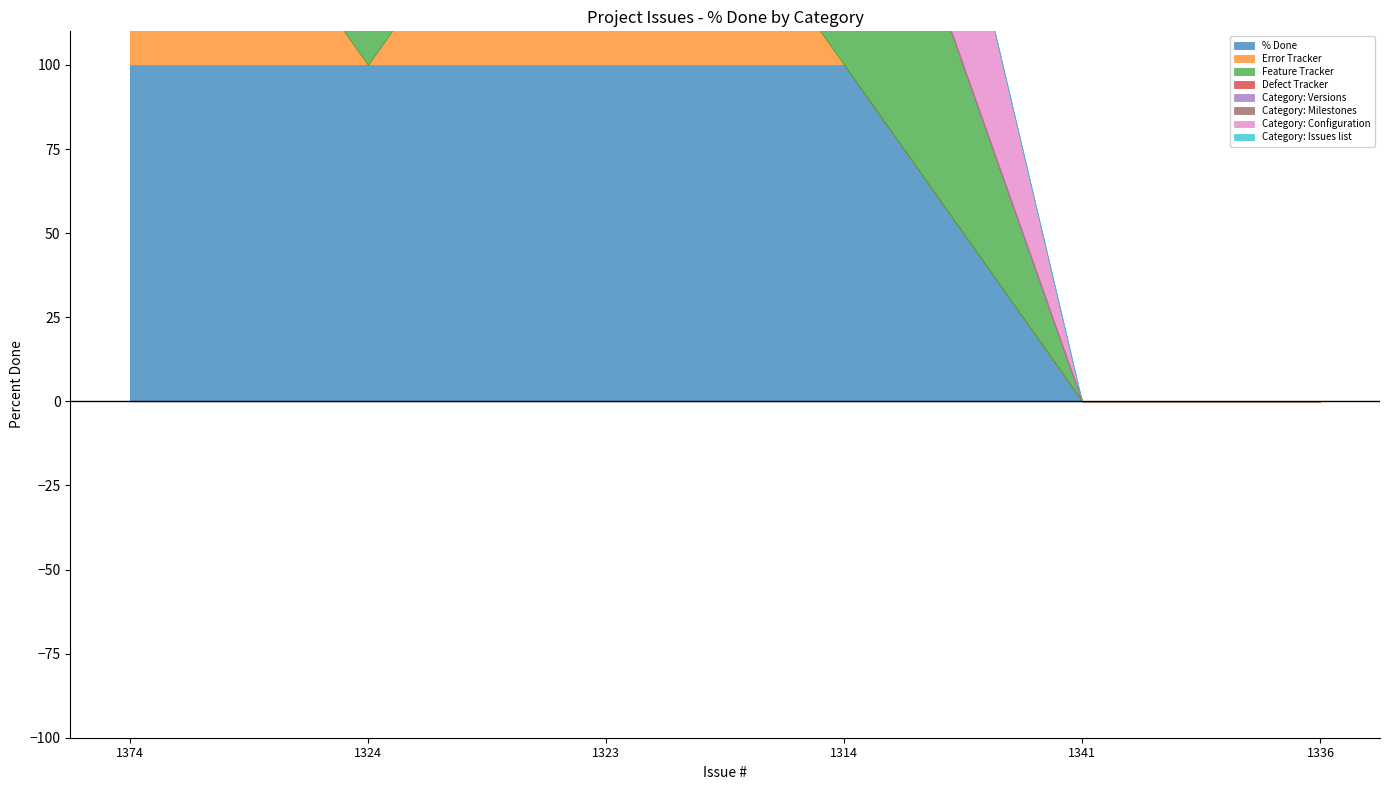

Which category has the lowest value across all series?

1341